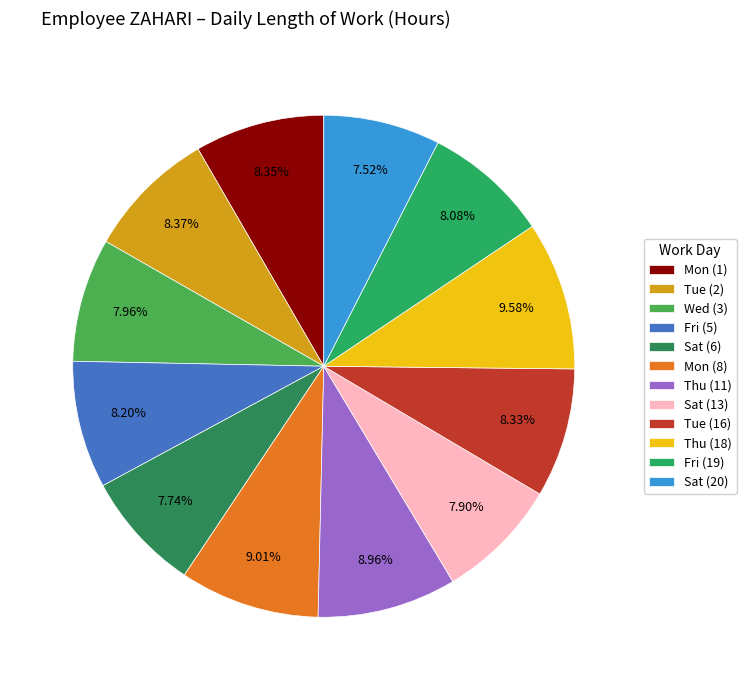

Count the number of slices in the pie.

12